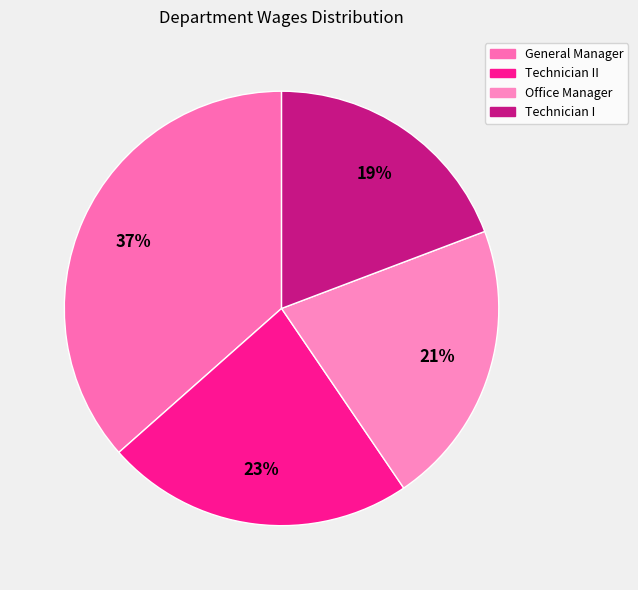

How many slices are in this pie chart?

4